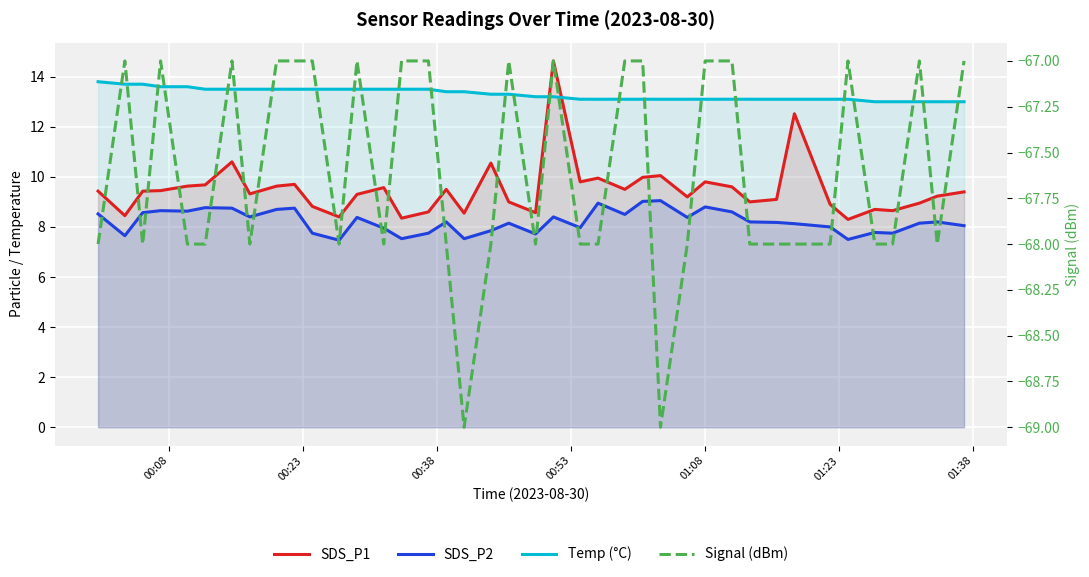

In SDS_P2, how many points are higher than both neighbors (excluding endpoints)?

12